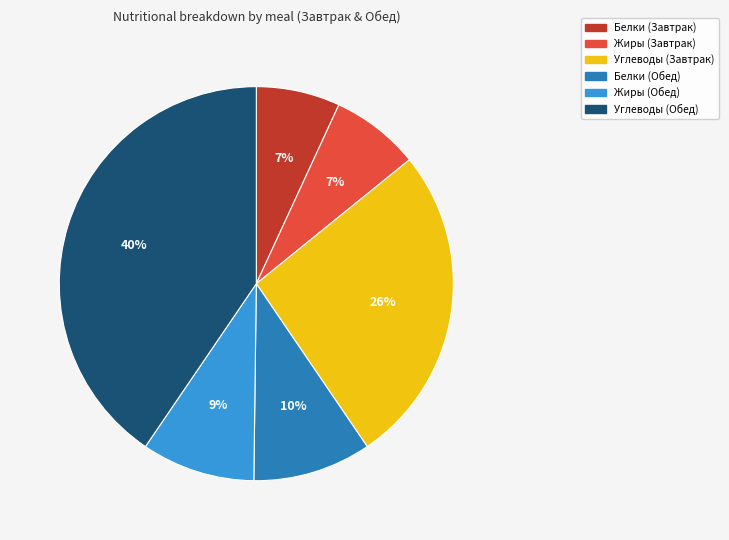

True or false: Углеводы (Завтрак) accounts for 26% of the total.

True